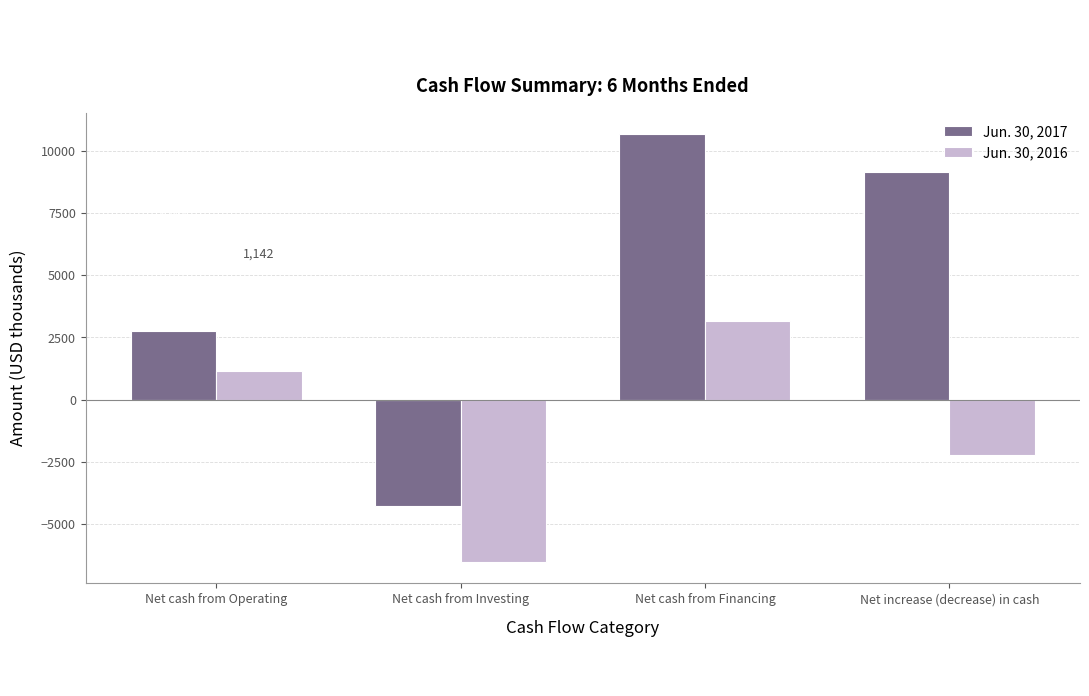

How many values in the Jun. 30, 2016 series are below 1142?

2